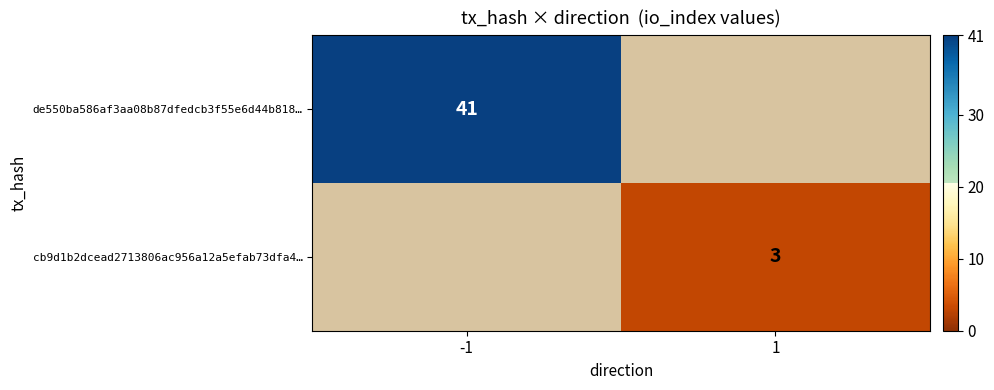

Which label corresponds to the largest value in the chart?

-1